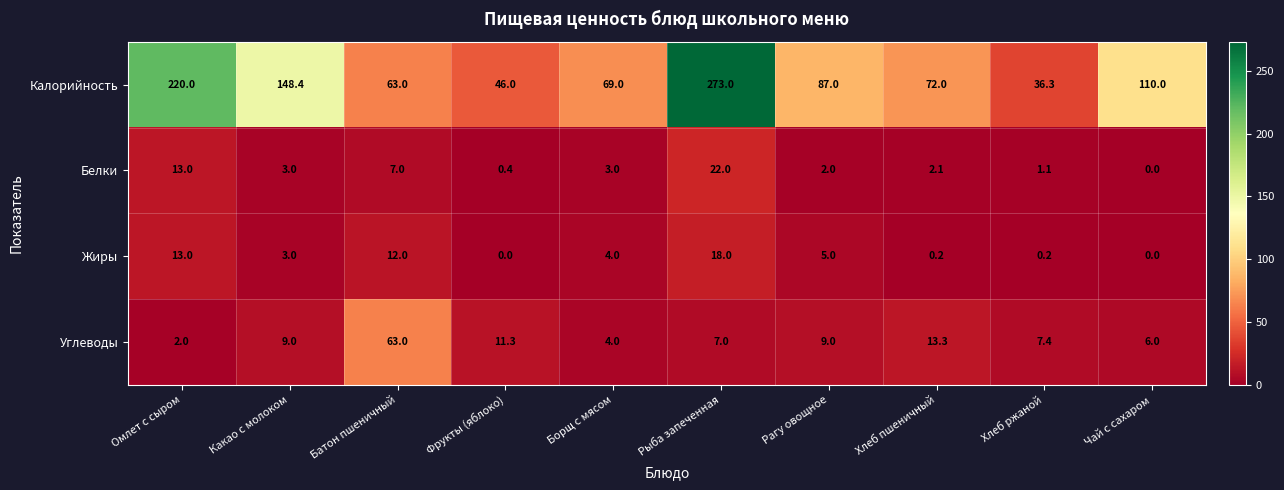

At which label does Белки reach its minimum?

Чай с сахаром